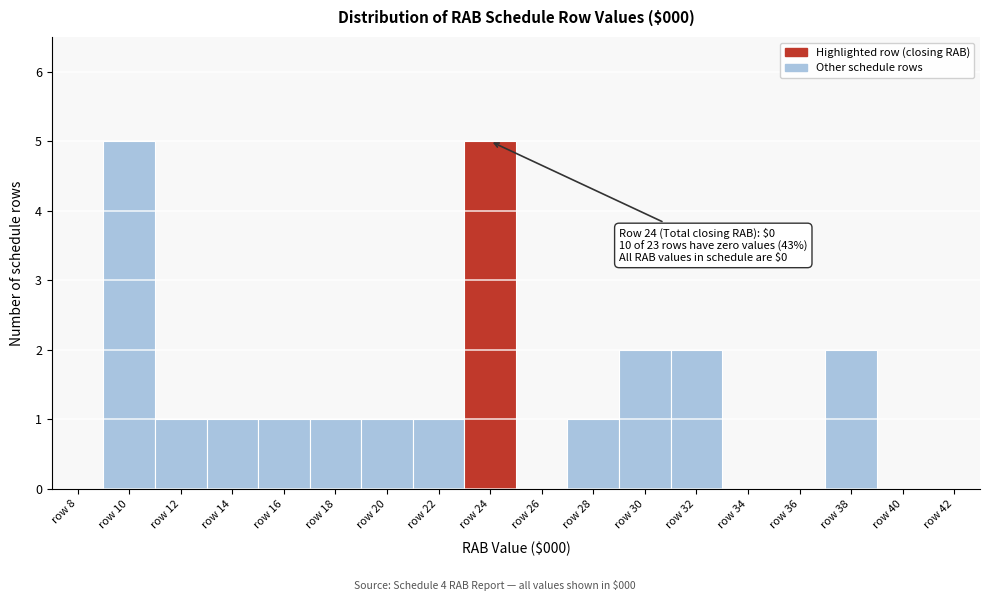

Reading right to left, what are all the values shown in this chart?

row 42=0	row 40=0	row 38=2	row 36=0	row 34=0	row 32=2	row 30=2	row 28=1	row 26=0	row 24=5	row 22=1	row 20=1	row 18=1	row 16=1	row 14=1	row 12=1	row 10=5	row 8=0